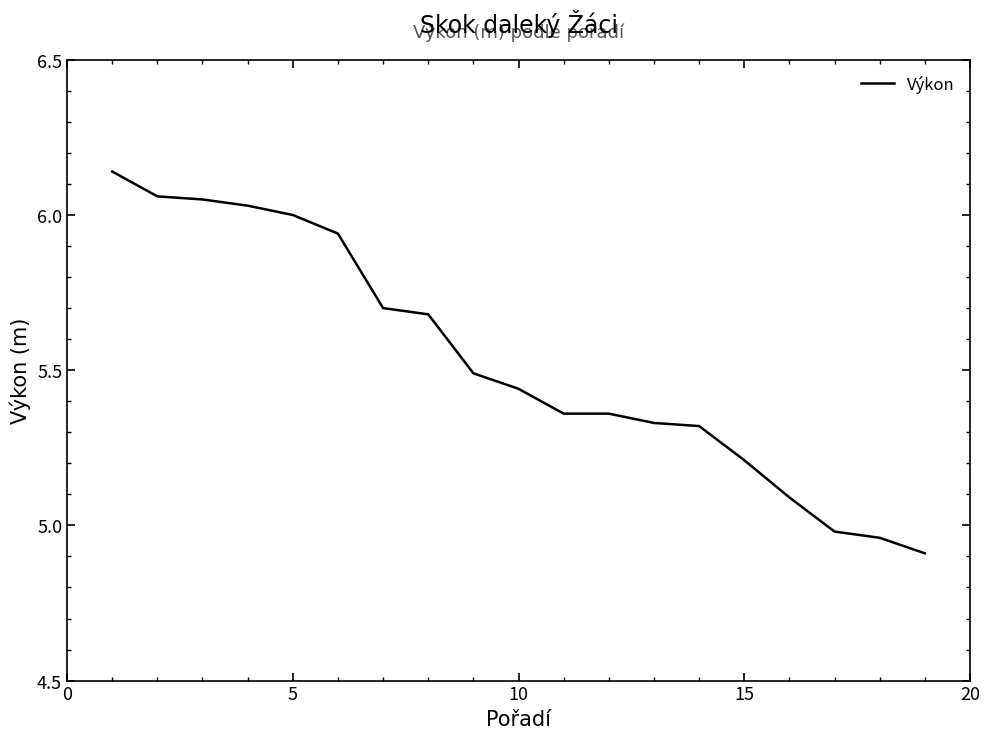

What is the minimum value shown in the chart?

4.9